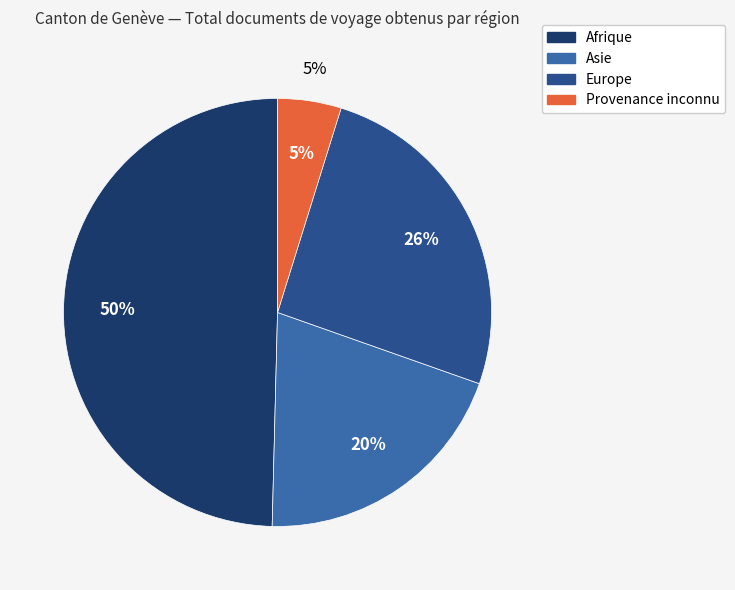

What is the largest slice in the pie chart?

Afrique